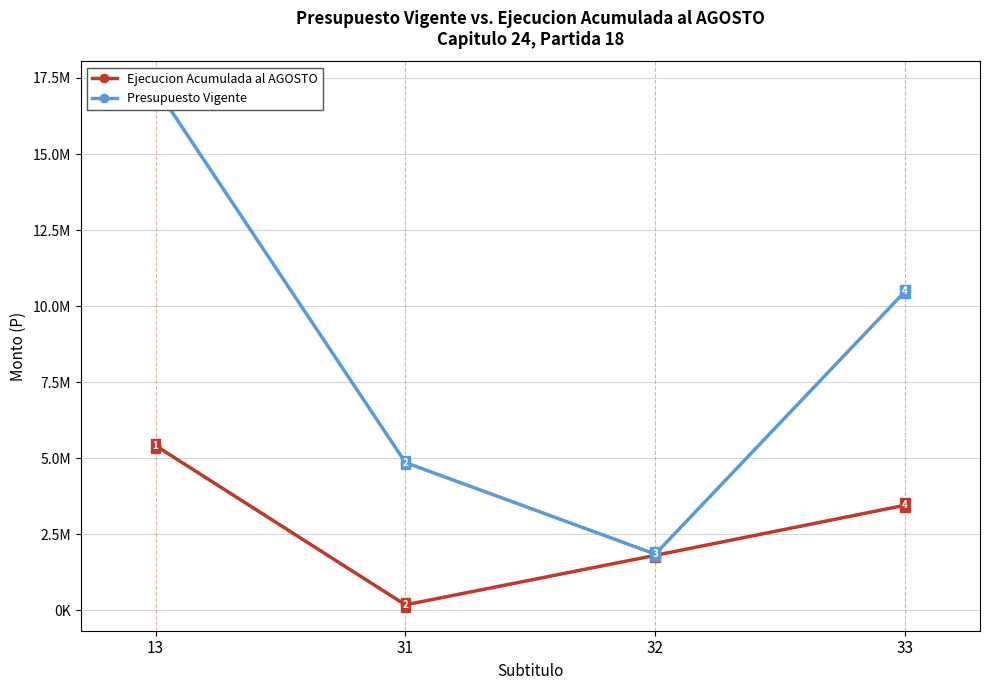

How many lines are shown in the chart?

2